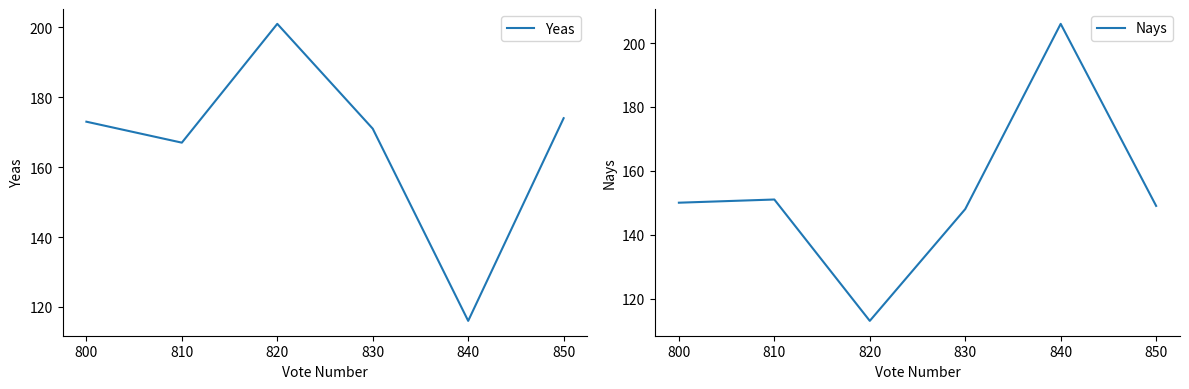

Is it true that Nays equals 148 at 830?

True